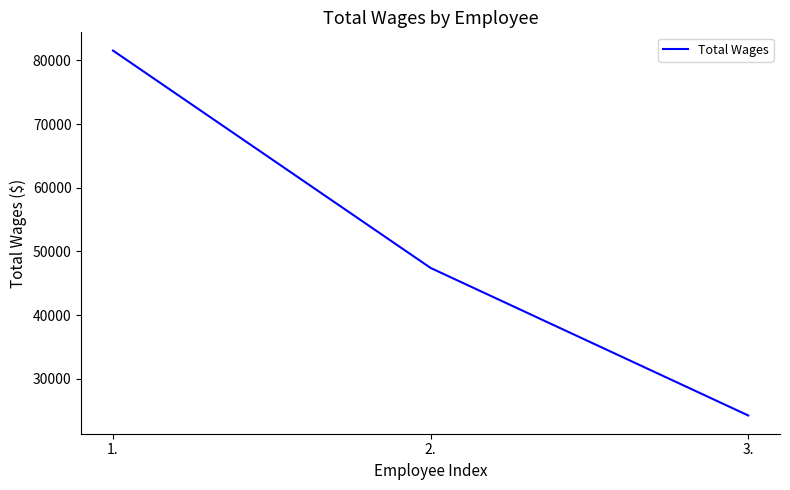

Does the chart display data point markers on the line(s)?

No